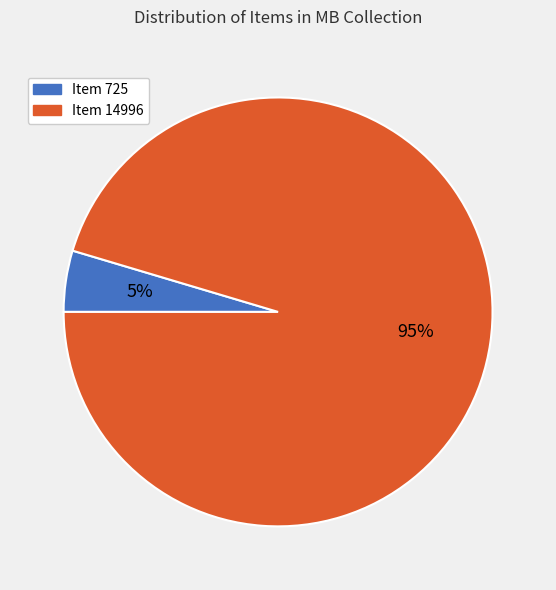

The Item 14996 slice represents 95% of the pie. True or false?

True